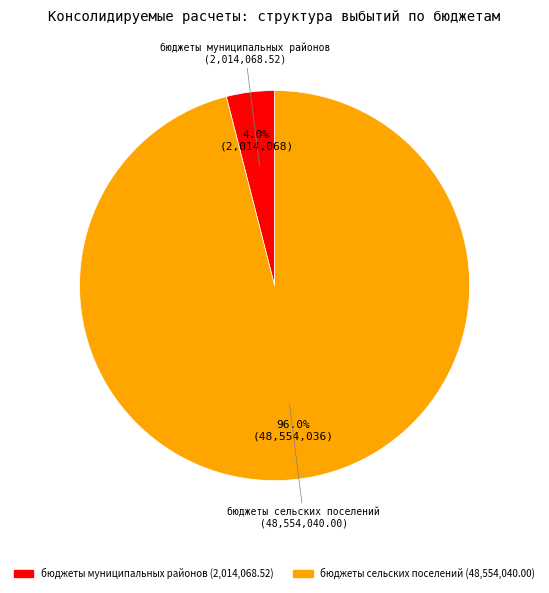

Is there any slice that represents more than half of the pie?

Yes